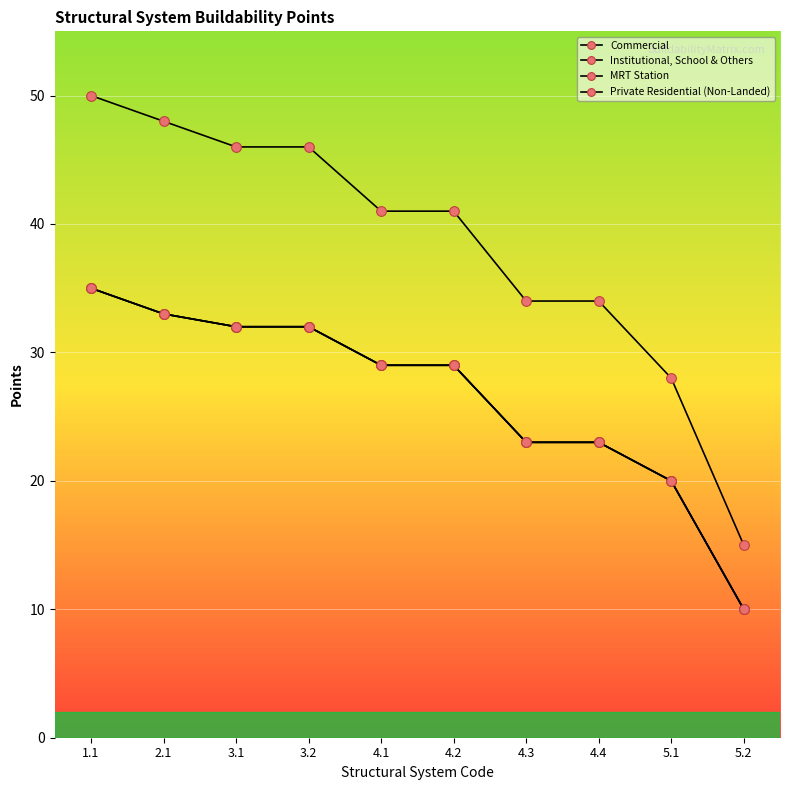

The value of Commercial at 5.2 is 10. True or false?

True